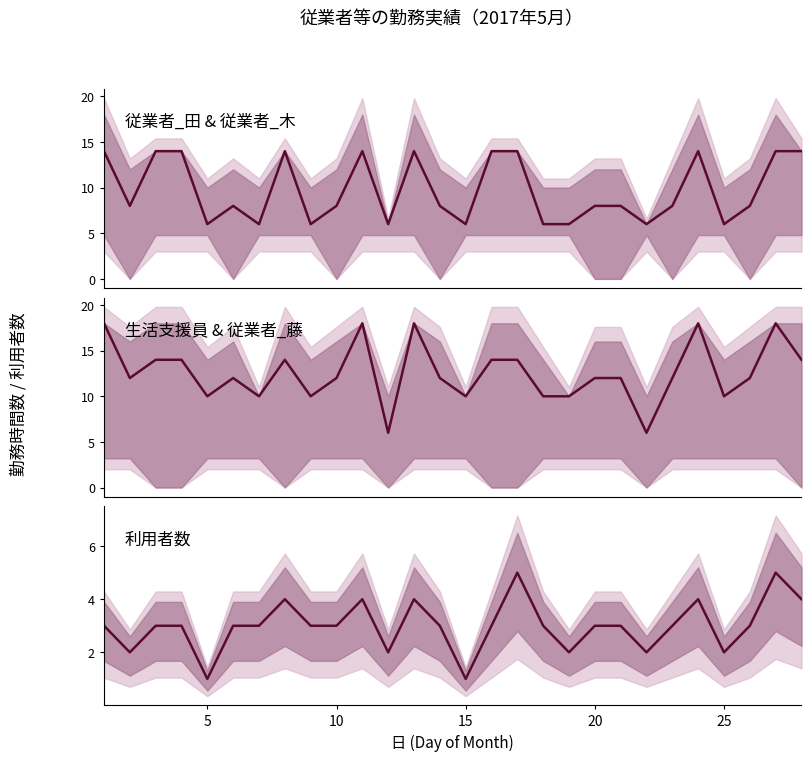

True or false: 従業者_木 (median) and 生活支援員 (median) intersect in this chart.

False